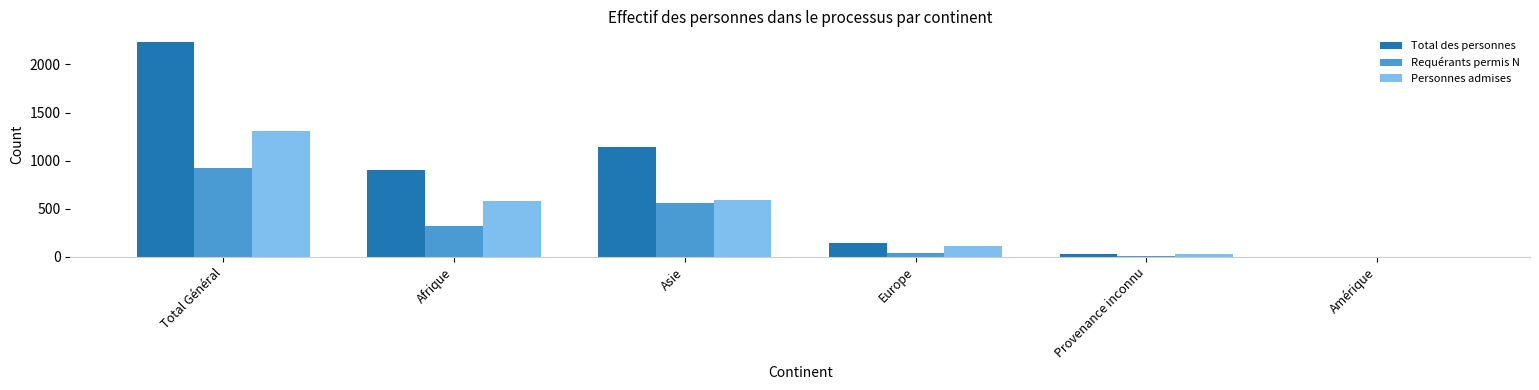

Between Total Général and Provenance inconnu, which series saw the biggest shift?

Total des personnes